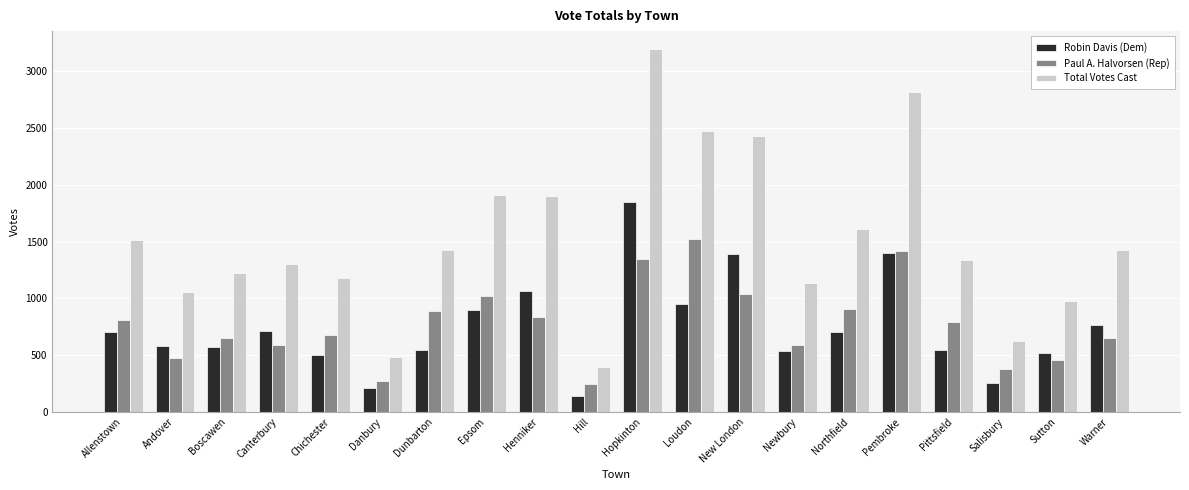

Rank the series by their maximum value, from lowest to highest.

Paul A. Halvorsen (Rep), Robin Davis (Dem), Total Votes Cast